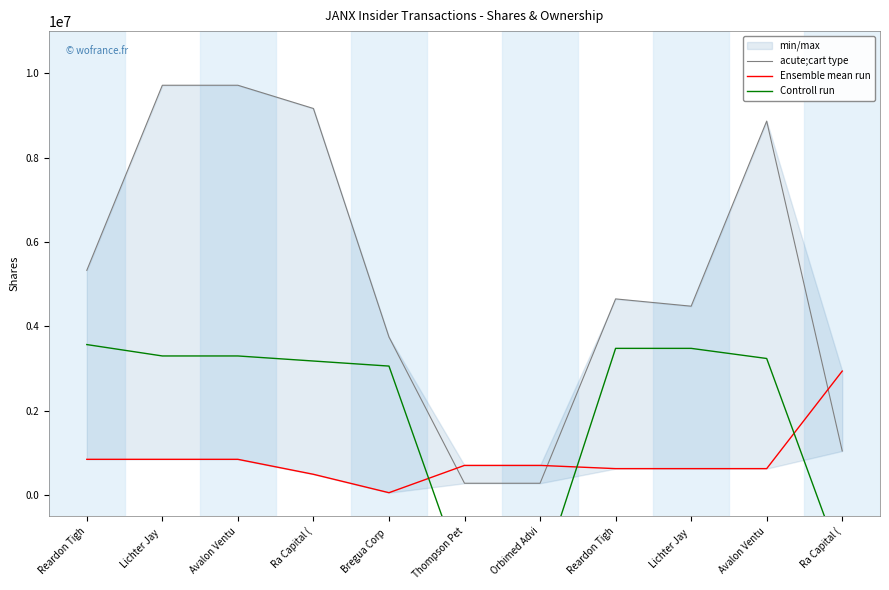

Which series has the widest spread of values?

acute;cart type